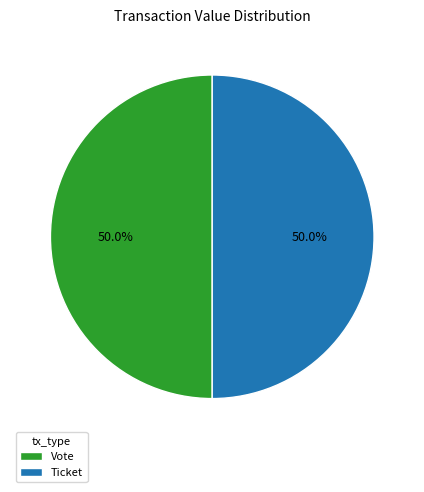

What portion of the pie excludes Ticket?

50.0%